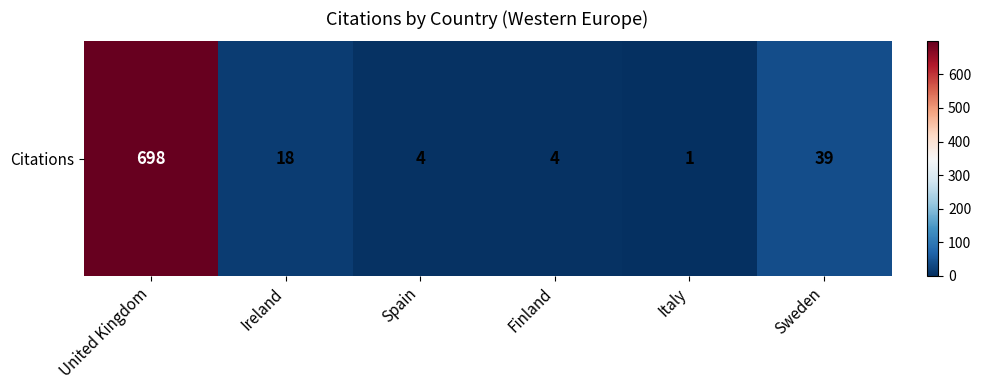

List the labels in order of value, smallest first.

Italy, Spain, Finland, Ireland, Sweden, United Kingdom